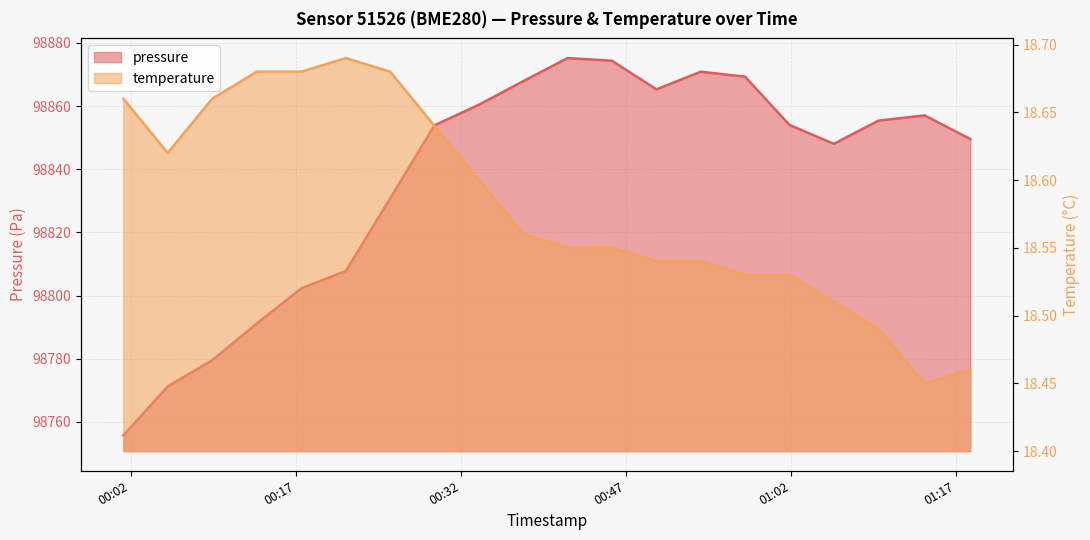

What is the label of the 7th point from the left?

2023-08-30T00:25:35